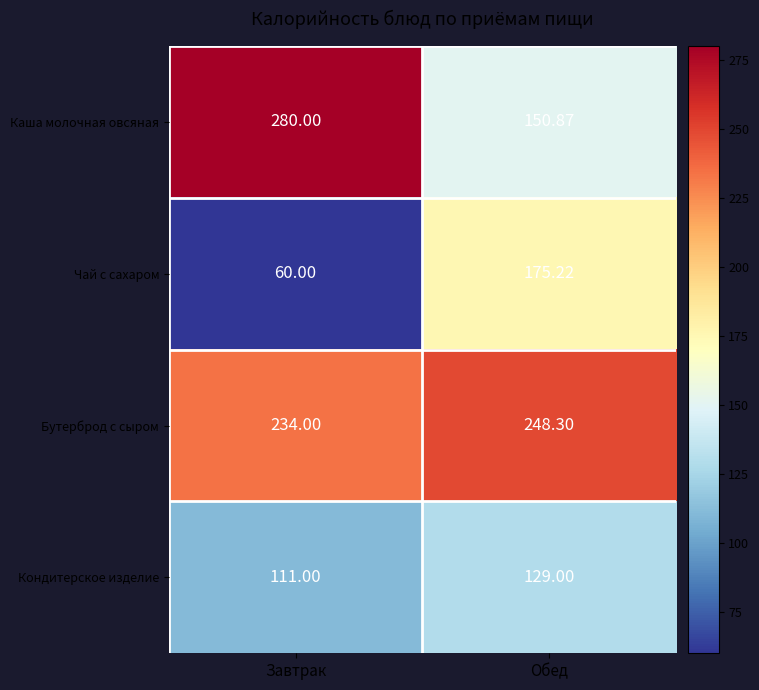

At which category is the sum across all series the highest?

Обед